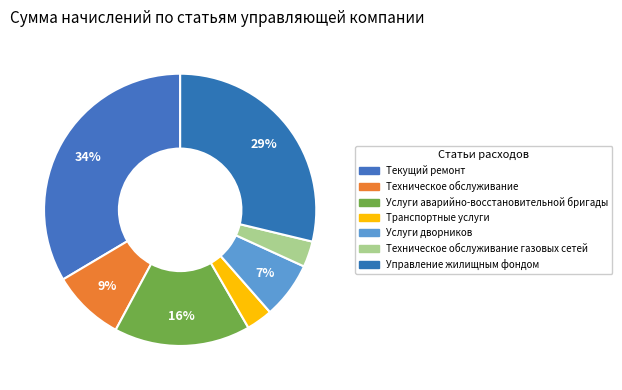

What is the change in value from Техническое обслуживание to Техническое обслуживание газовых сетей?

-20053.0